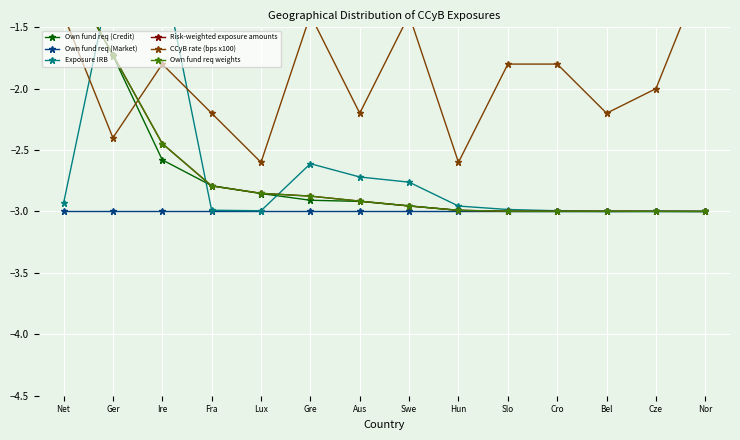

At Ger, list the series in order from largest to smallest.

Exposure IRB, Own fund req weights, Risk-weighted exposure amounts, Own fund req (Credit), CCyB rate (bps x100), Own fund req (Market)